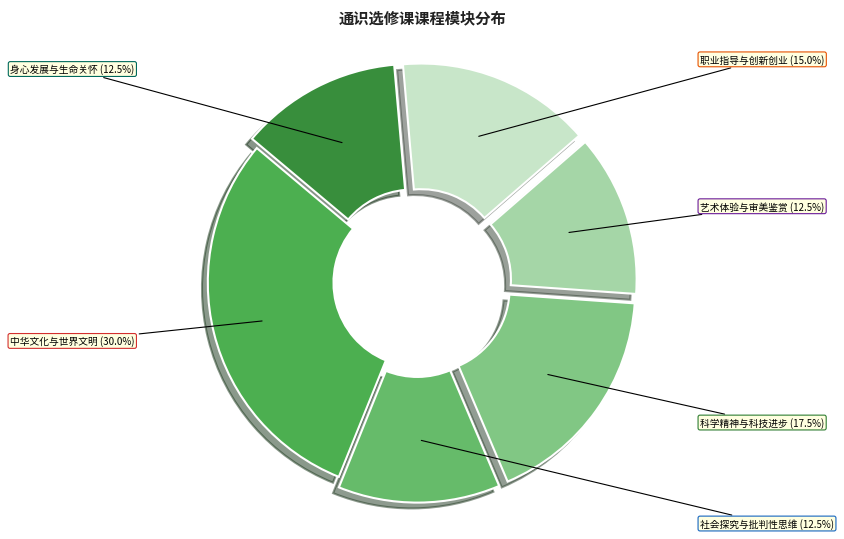

How many segments does this pie chart have?

6